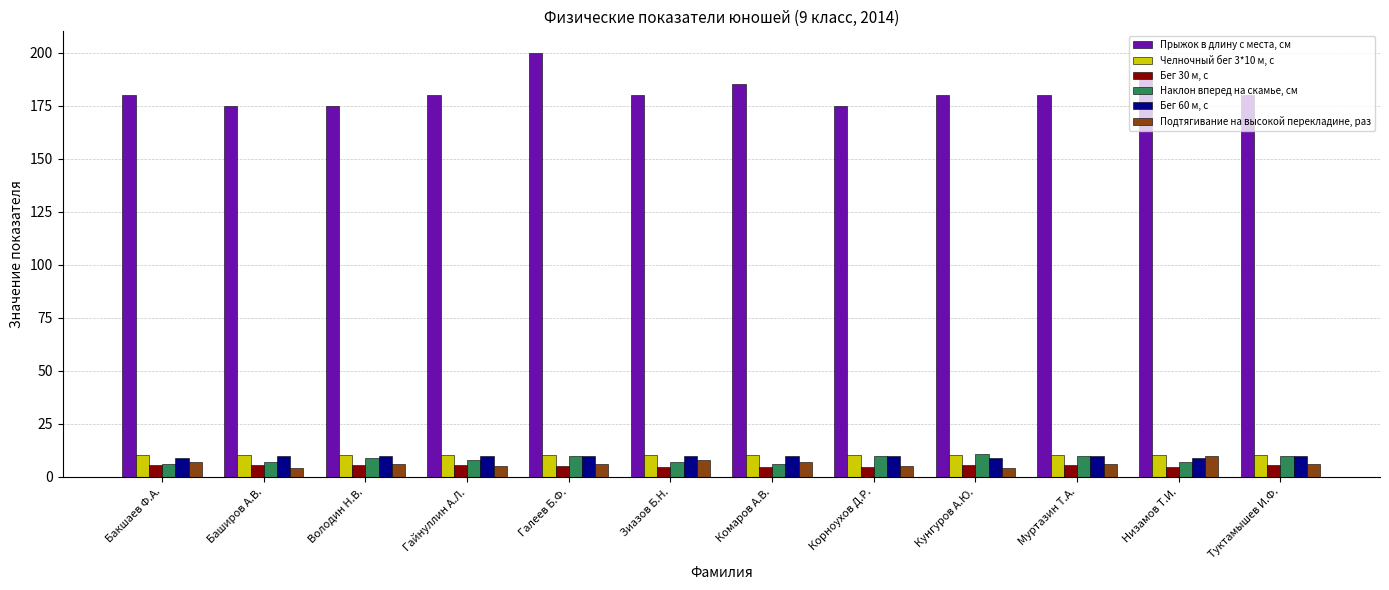

What is the difference between the maximum and minimum values in the Наклон вперед на скамье, см series?

5.0